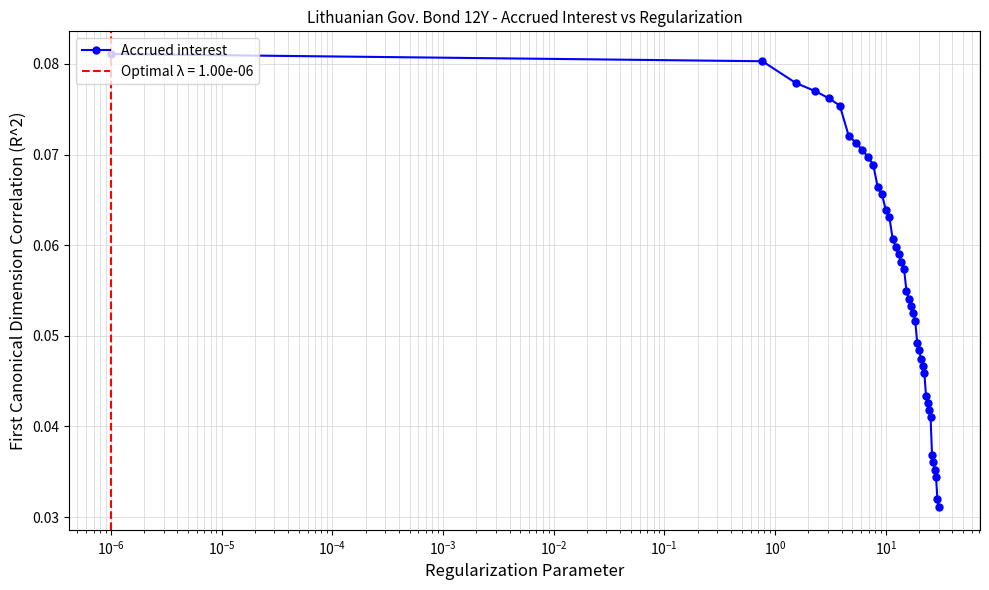

The chart shows a value of 0.1 at 27. True or false?

False